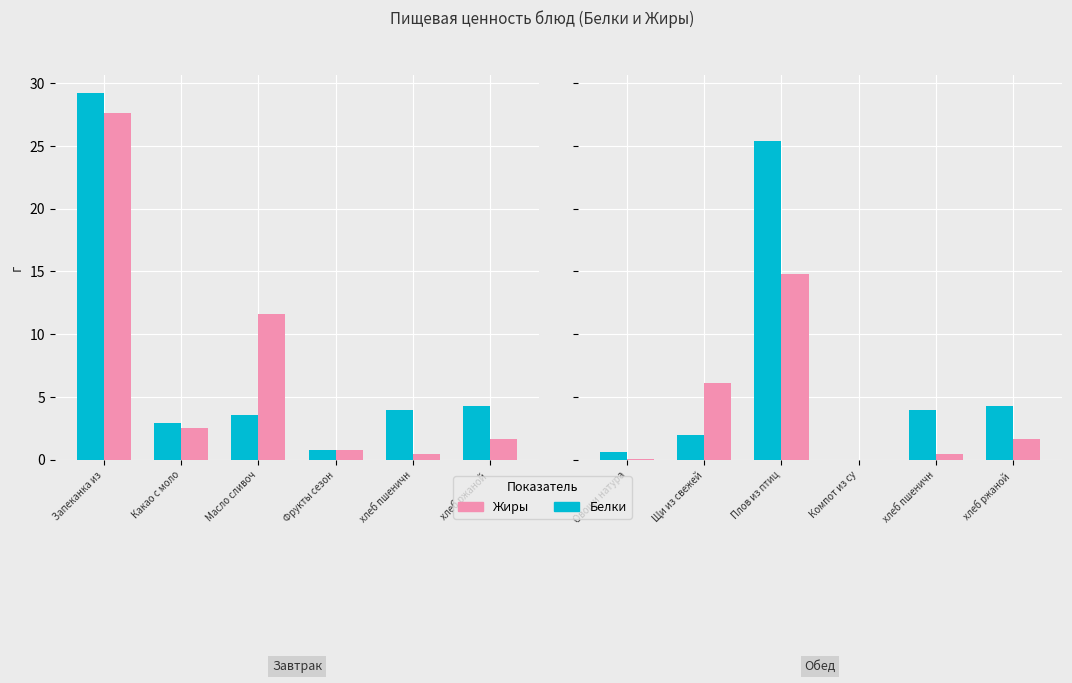

Does the chart contain any negative values?

No